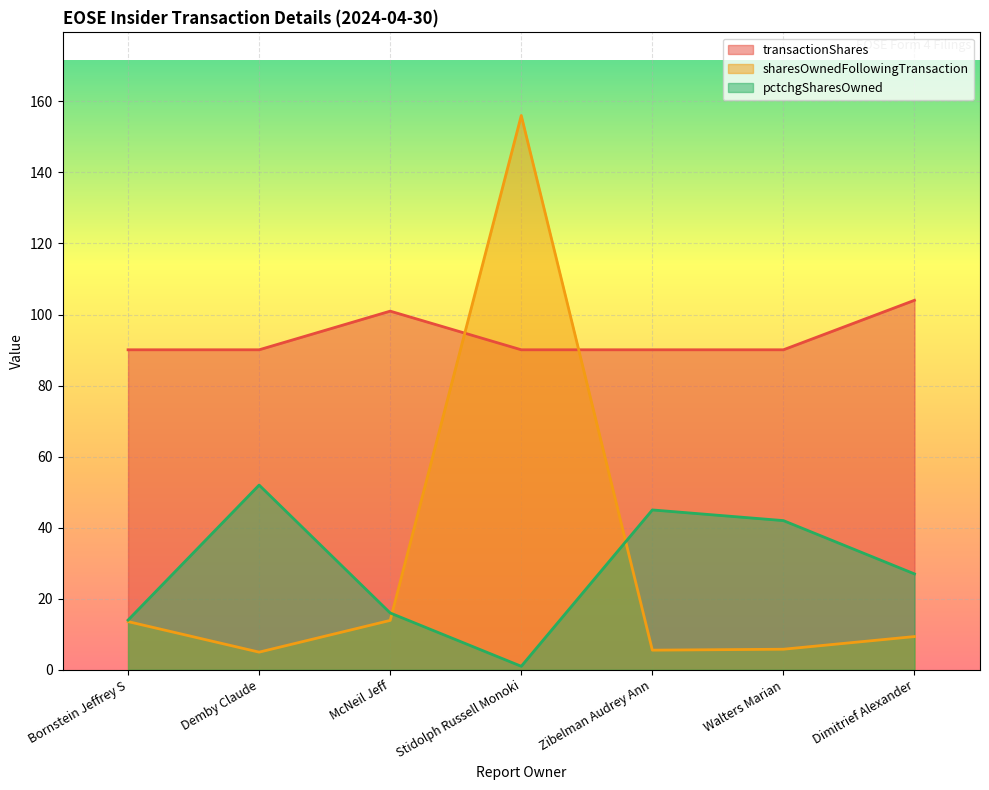

What is the spread (max minus min) of values at Bornstein Jeffrey S?

76.5